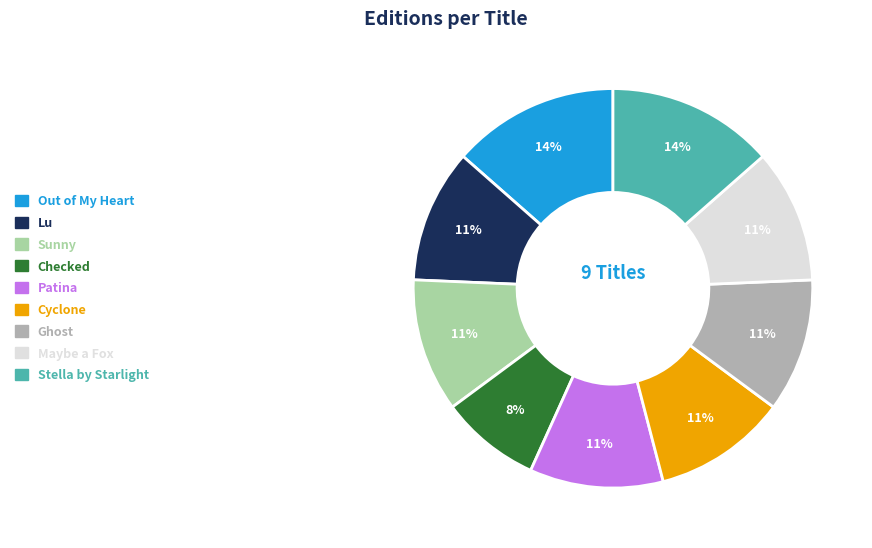

What percentage is the Cyclone slice, to the nearest percent?

11%